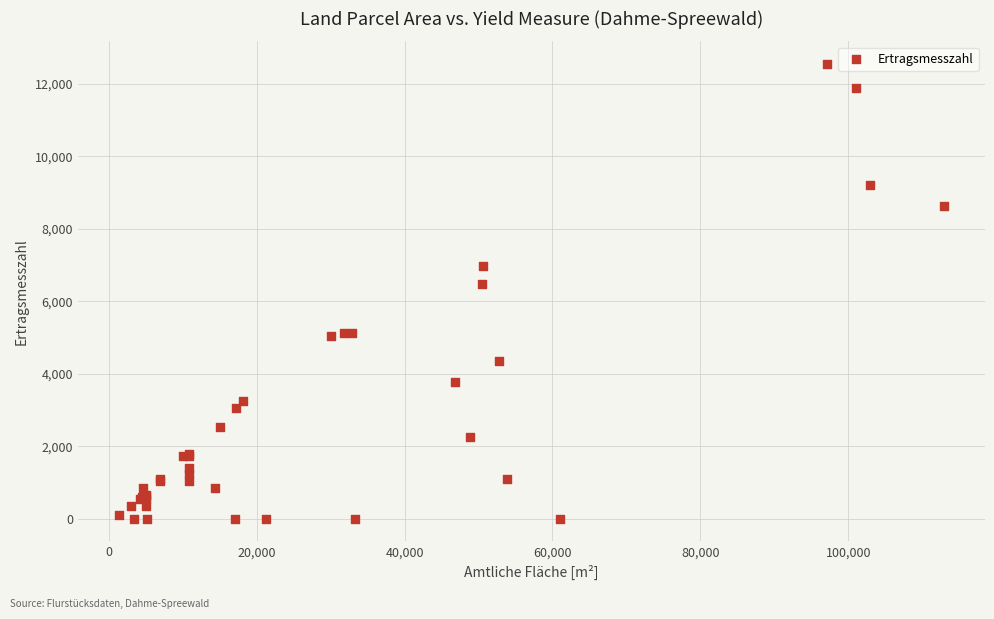

What Y value in the scatter plot is closest to 6275?

6480